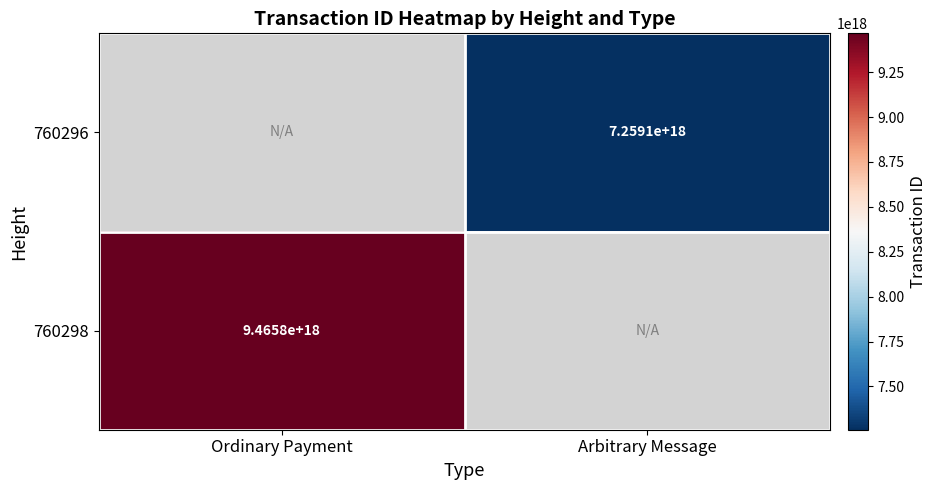

The 760296 series shows 7259100000000000000 at Arbitrary Message. True or false?

True